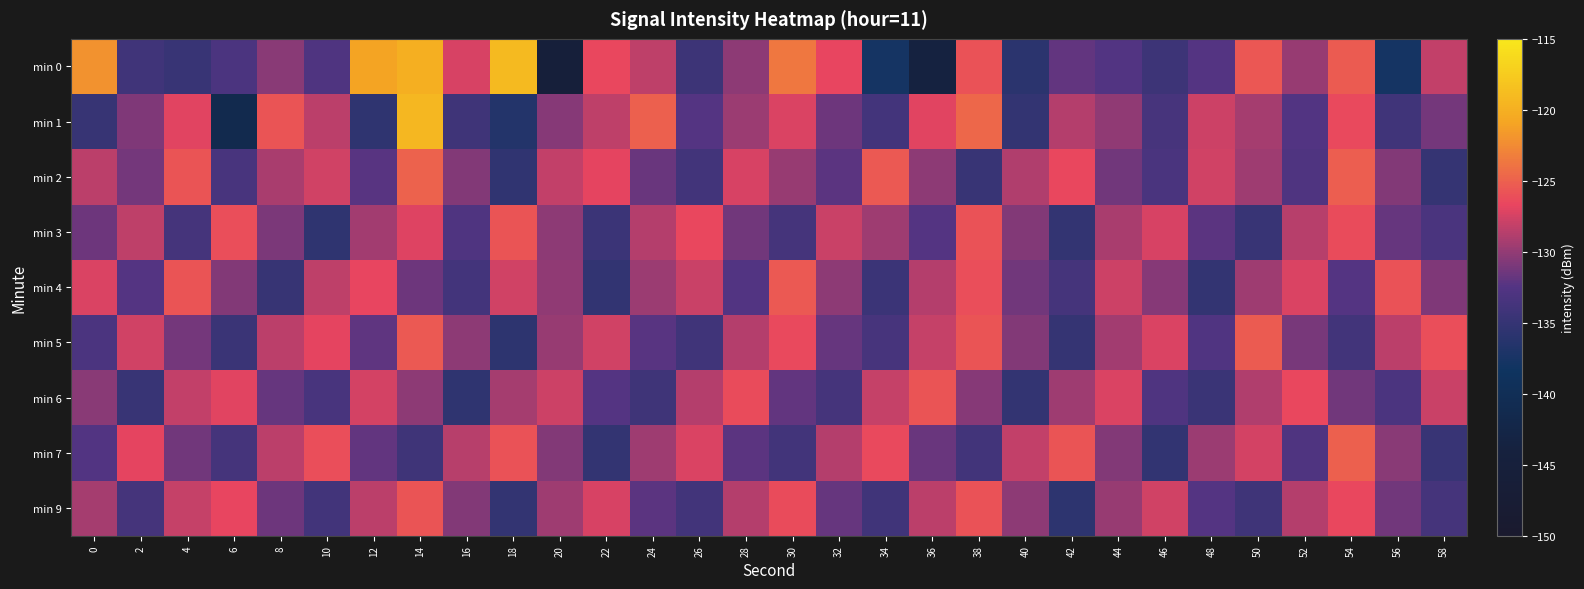

Reading left to right, what are all the values shown in this chart?

min 0: 0=-122.0	2=-134.1	4=-134.7	6=-133.1	8=-130.3	10=-132.9	12=-121.0	14=-120.0	16=-127.3	18=-119.0	20=-145.6	22=-126.6	24=-128.4	26=-134.4	28=-130.3	30=-123.7	32=-126.7	34=-137.8	36=-143.8	38=-125.9	40=-135.8	42=-131.8	44=-132.6	46=-134.3	48=-132.4	50=-125.6	52=-129.8	54=-125.3	56=-137.7	58=-128.2
min 1: 0=-134.9	2=-130.8	4=-127.0	6=-141.4	8=-125.7	10=-128.4	12=-135.6	14=-119.3	16=-134.3	18=-136.5	20=-130.5	22=-128.3	24=-125.1	26=-132.4	28=-129.7	30=-127.2	32=-131.5	34=-133.8	36=-126.9	38=-124.6	40=-135.2	42=-128.7	44=-130.1	46=-133.5	48=-127.8	50=-129.3	52=-132.6	54=-126.4	56=-134.1	58=-131.2
min 2: 0=-128.5	2=-131.2	4=-125.8	6=-133.4	8=-129.1	10=-127.6	12=-132.3	14=-124.9	16=-130.7	18=-135.5	20=-128.2	22=-126.8	24=-131.6	26=-133.9	28=-127.4	30=-129.8	32=-132.1	34=-125.5	36=-130.3	38=-134.7	40=-128.9	42=-126.6	44=-131.4	46=-133.2	48=-127.7	50=-129.5	52=-132.8	54=-125.2	56=-130.6	58=-135.0
min 3: 0=-131.5	2=-128.3	4=-133.7	6=-126.2	8=-130.9	10=-135.6	12=-129.4	14=-127.1	16=-132.8	18=-125.7	20=-130.2	22=-134.5	24=-128.8	26=-126.5	28=-131.3	30=-133.6	32=-127.9	34=-129.6	36=-132.4	38=-125.9	40=-130.7	42=-135.1	44=-129.2	46=-127.4	48=-132.1	50=-134.8	52=-128.6	54=-126.3	56=-131.7	58=-133.2
min 4: 0=-127.2	2=-132.4	4=-125.8	6=-130.6	8=-134.9	10=-128.3	12=-126.7	14=-131.5	16=-133.8	18=-127.6	20=-130.1	22=-135.3	24=-129.7	26=-127.9	28=-132.6	30=-125.4	32=-130.2	34=-134.5	36=-128.8	38=-126.1	40=-131.4	42=-133.7	44=-127.8	46=-130.5	48=-135.2	50=-129.6	52=-127.3	54=-132.5	56=-125.9	58=-130.8
min 5: 0=-133.1	2=-127.7	4=-131.2	6=-134.6	8=-128.4	10=-126.8	12=-132.0	14=-125.5	16=-130.3	18=-135.7	20=-129.9	22=-127.6	24=-132.3	26=-134.1	28=-128.7	30=-126.4	32=-131.8	34=-133.5	36=-128.1	38=-125.8	40=-130.6	42=-135.0	44=-129.4	46=-127.2	48=-132.7	50=-125.3	52=-131.1	54=-133.9	56=-128.5	58=-126.2
min 6: 0=-130.4	2=-134.8	4=-128.2	6=-126.9	8=-131.7	10=-133.4	12=-127.5	14=-130.2	16=-135.6	18=-129.3	20=-127.8	22=-132.5	24=-134.2	26=-128.7	28=-126.3	30=-131.9	32=-133.6	34=-128.1	36=-125.7	38=-130.5	40=-135.1	42=-129.5	44=-127.3	46=-132.8	48=-134.6	50=-128.9	52=-126.6	54=-131.4	56=-133.1	58=-127.9
min 7: 0=-132.6	2=-126.8	4=-131.3	6=-133.7	8=-128.4	10=-126.1	12=-131.9	14=-134.2	16=-128.6	18=-125.9	20=-130.7	22=-135.1	24=-129.5	26=-127.3	28=-132.1	30=-133.9	32=-128.7	34=-126.4	36=-131.6	38=-134.0	40=-128.2	42=-125.8	44=-130.6	46=-135.3	48=-129.7	50=-127.5	52=-132.9	54=-125.1	56=-130.4	58=-134.7
min 9: 0=-129.3	2=-133.7	4=-128.1	6=-126.7	8=-131.5	10=-134.0	12=-128.4	14=-125.8	16=-130.6	18=-135.2	20=-129.6	22=-127.4	24=-132.2	26=-133.9	28=-128.7	30=-126.3	32=-131.7	34=-134.1	36=-128.5	38=-125.9	40=-130.3	42=-135.7	44=-129.9	46=-127.6	48=-132.4	50=-134.2	52=-128.8	54=-126.5	56=-131.3	58=-133.6